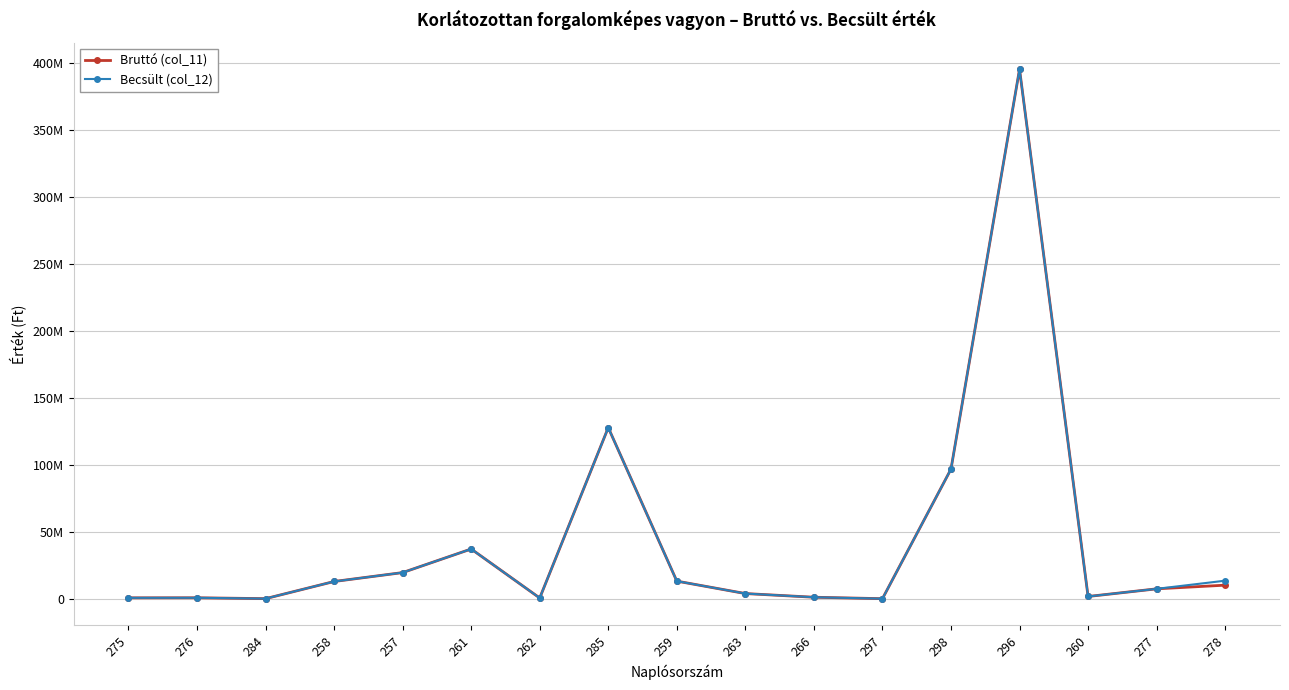

Reading right to left, extract all data points from this chart.

Bruttó (col_11): 10479197	7740948	2040390	394997233	96965620	408800	1482381	4226204	13493618	127905751	915000	37432456	19856383	13212130	433000	1081000	1040000
Becsült (col_12): 13818197	7740948	2040390	394997233	96965620	408800	1482381	4226204	13493618	127905751	915000	37433056	19856383	13212130	433000	1081000	1040000